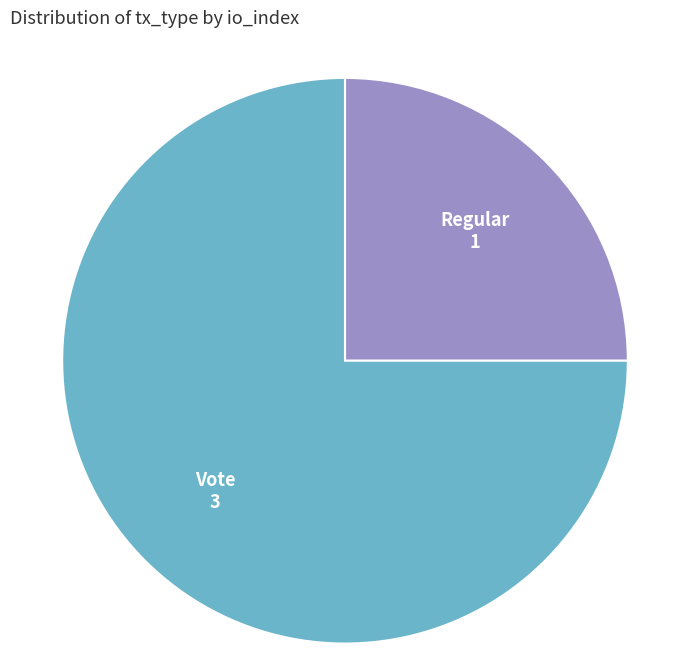

True or false: Vote accounts for 75% of the total.

True